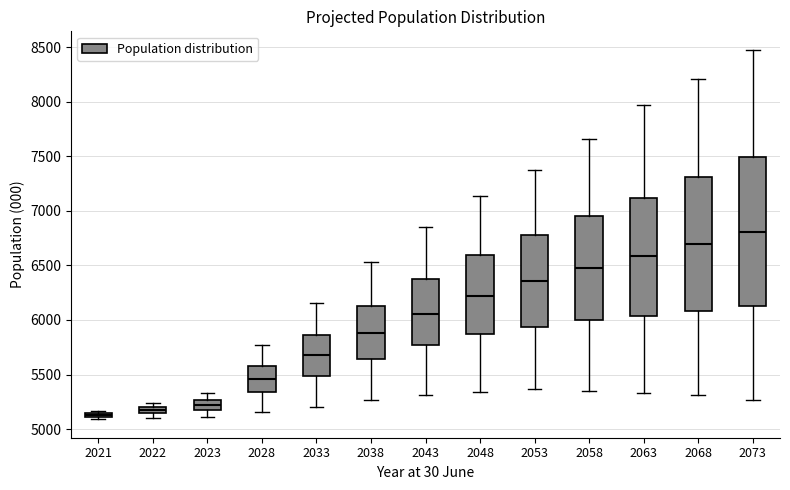

Comparing the boxes themselves (not the whiskers), which one is the tallest?

2073